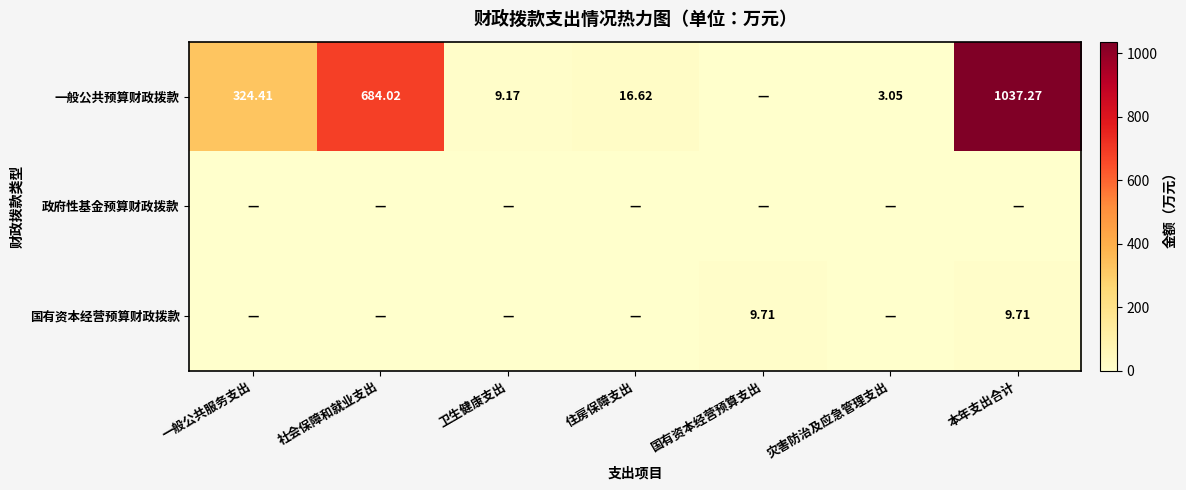

At which category is the sum across all series the highest?

本年支出合计